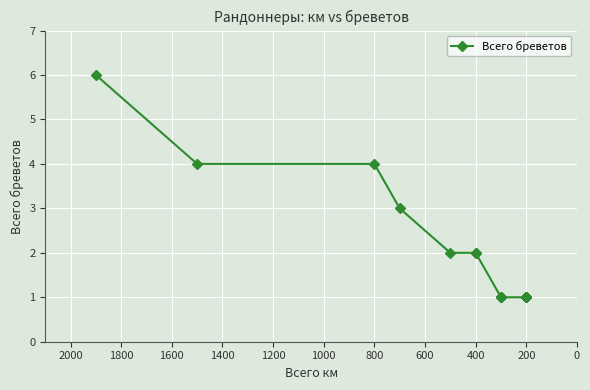

What is the difference between the second highest and second lowest values?

3